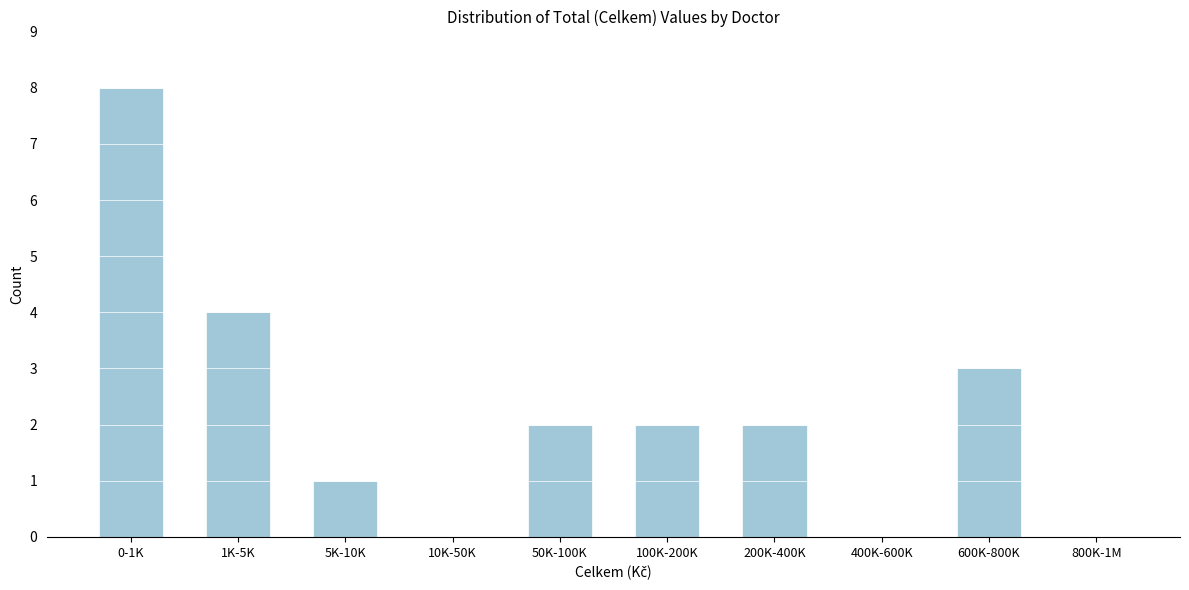

Reading right to left, list all the values displayed in this chart.

800K-1M=0	600K-800K=3	400K-600K=0	200K-400K=2	100K-200K=2	50K-100K=2	10K-50K=0	5K-10K=1	1K-5K=4	0-1K=8